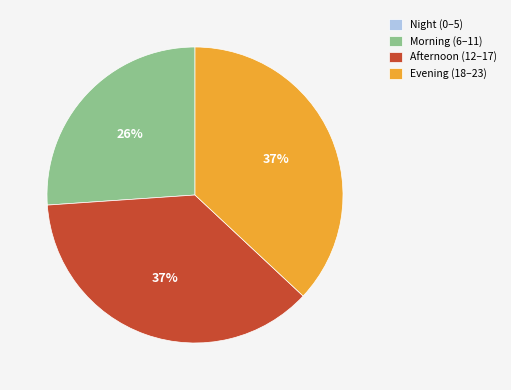

Is it true that Afternoon (12–17) is 37% of the pie?

True